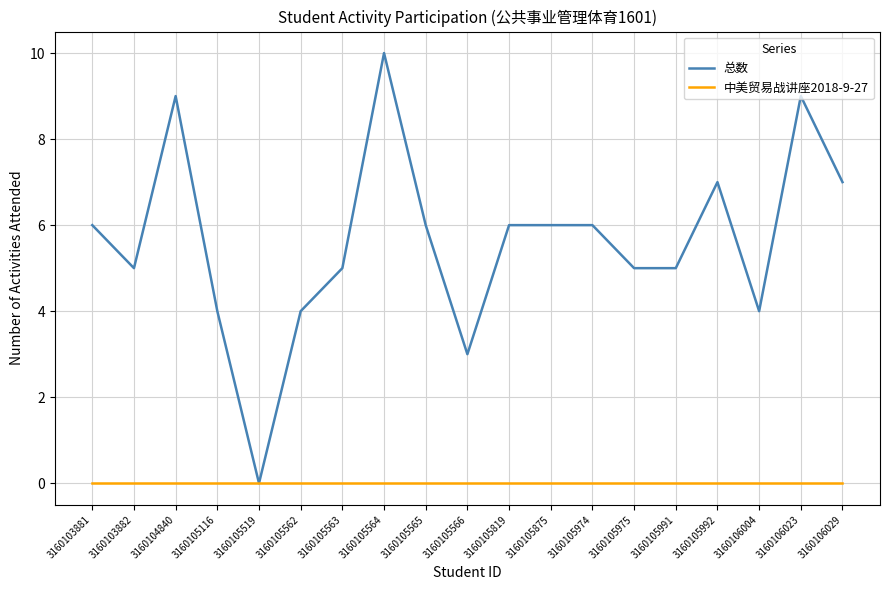

What is the spread (max minus min) of values at 3160105974?

6